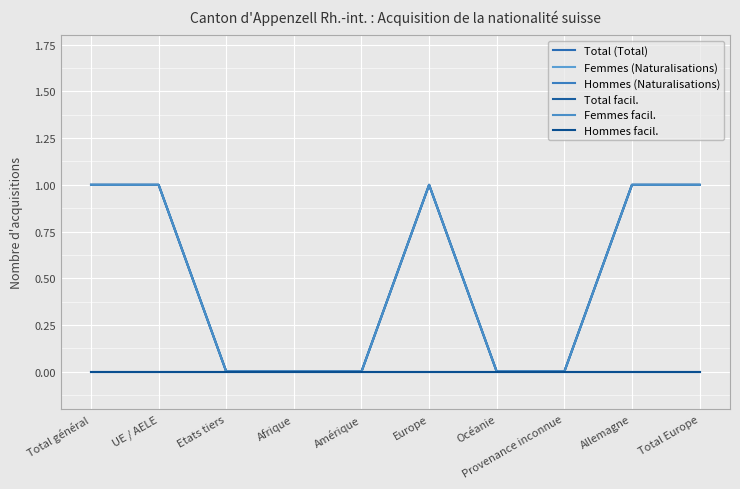

At how many categories does at least one series exceed 0?

5